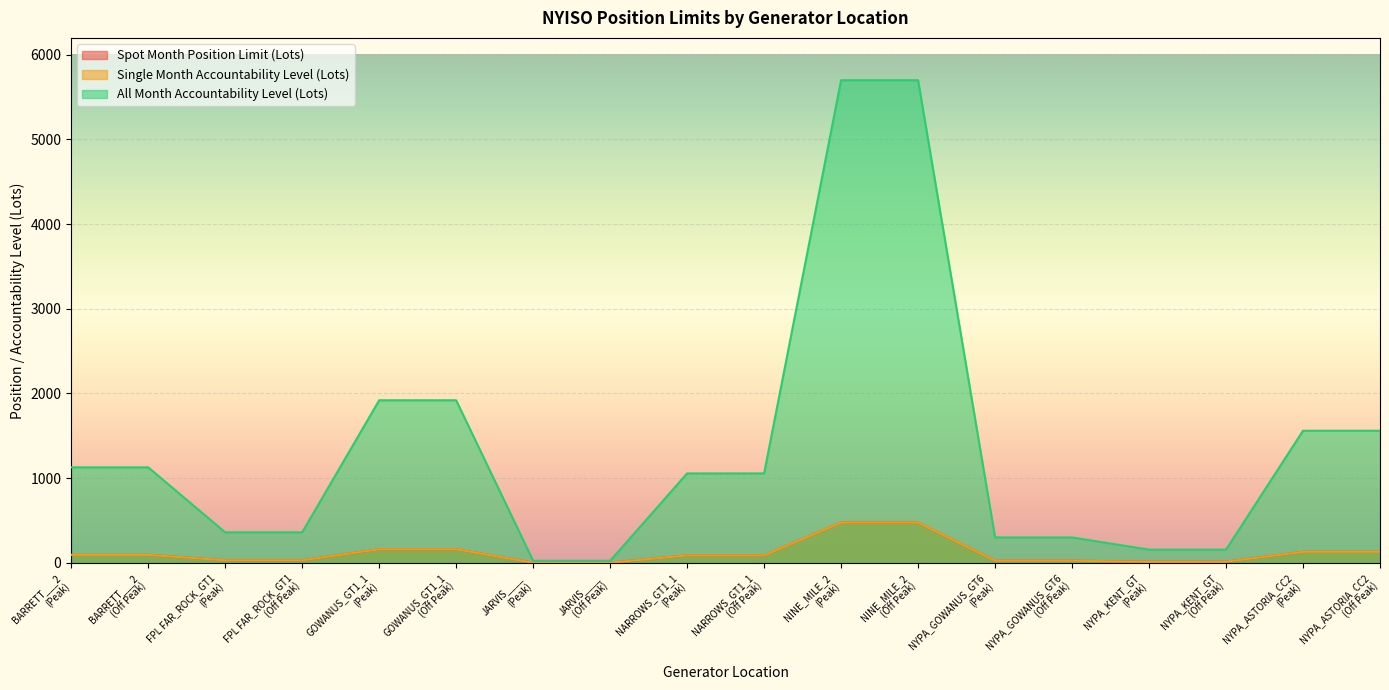

What is the difference between the maximum and second lowest values in the All Month Accountability Level (Lots) series?

5676